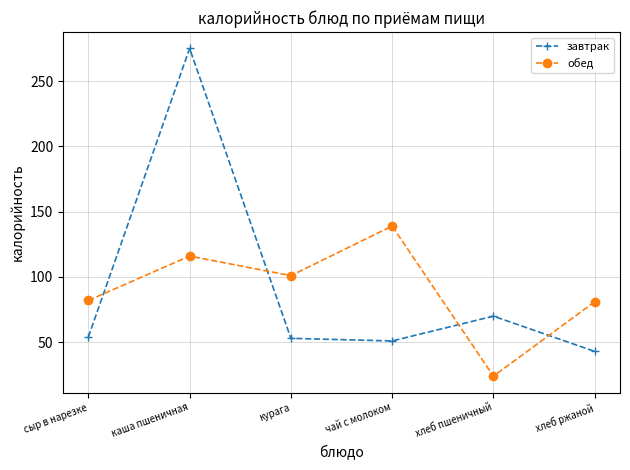

What is the difference between the highest and lowest values at сыр в нарезке?

28